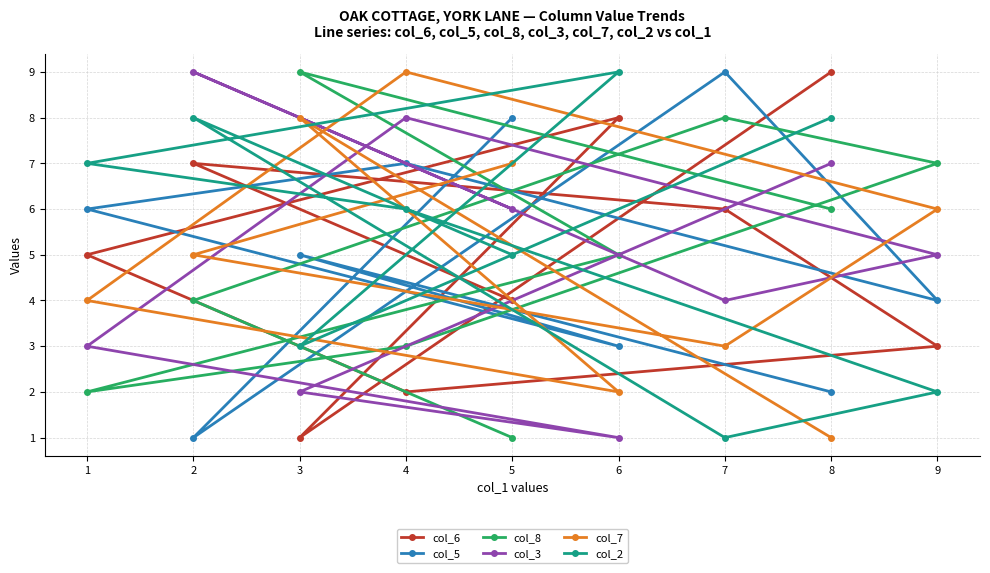

Reading left to right, list all the values displayed in this chart.

col_6: 1=5	2=7	3=1	4=2	5=4	6=8	7=6	8=9	9=3
col_5: 1=6	2=1	3=5	4=7	5=8	6=3	7=9	8=2	9=4
col_8: 1=2	2=4	3=9	4=3	5=1	6=5	7=8	8=6	9=7
col_3: 1=3	2=9	3=2	4=8	5=6	6=1	7=4	8=7	9=5
col_7: 1=4	2=5	3=8	4=9	5=7	6=2	7=3	8=1	9=6
col_2: 1=7	2=8	3=3	4=6	5=5	6=9	7=1	8=8	9=2